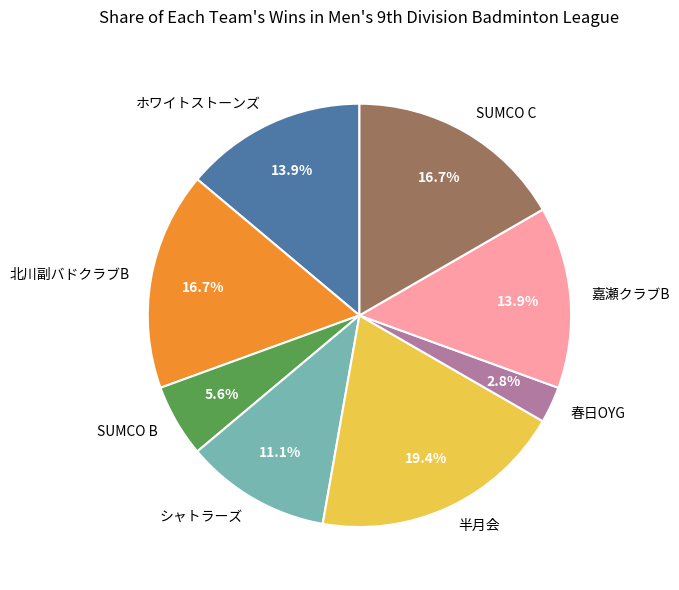

What is the ratio of the value at SUMCO C to the value at ホワイトストーンズ?

1.2